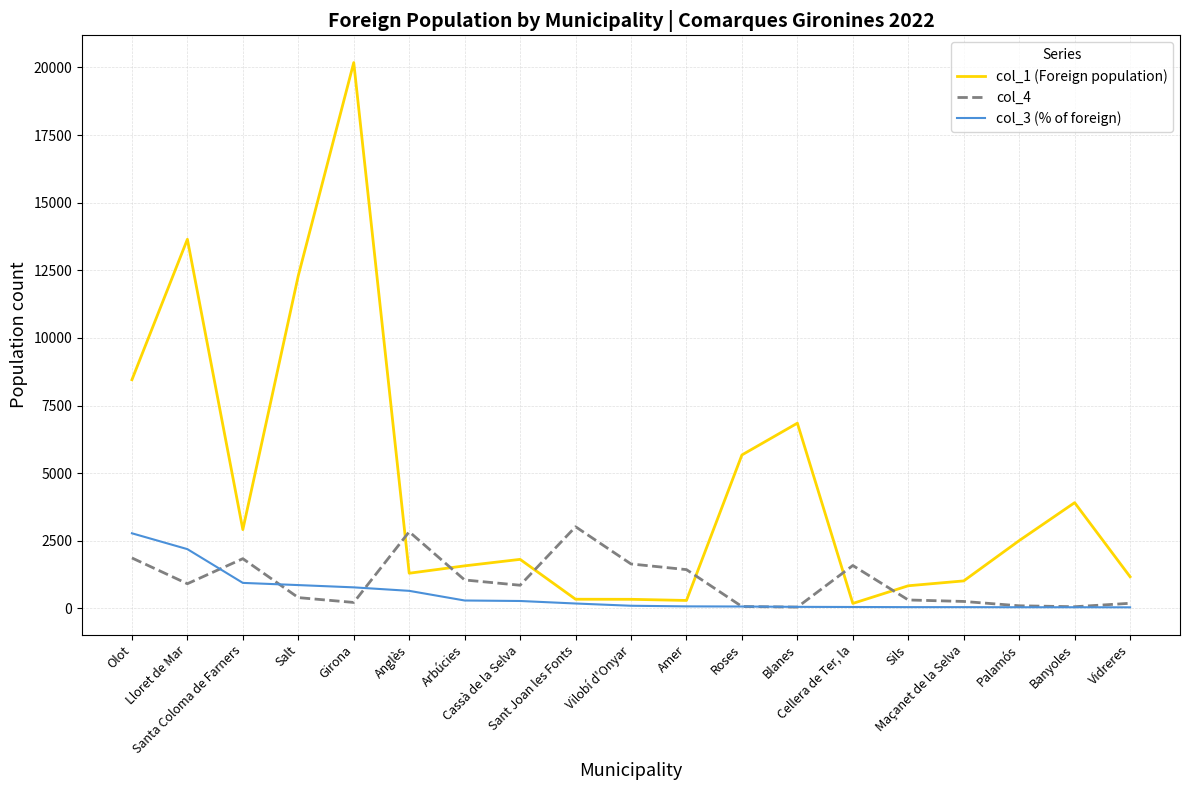

What is the difference between the second highest and second lowest values in the col_4 series?

2772